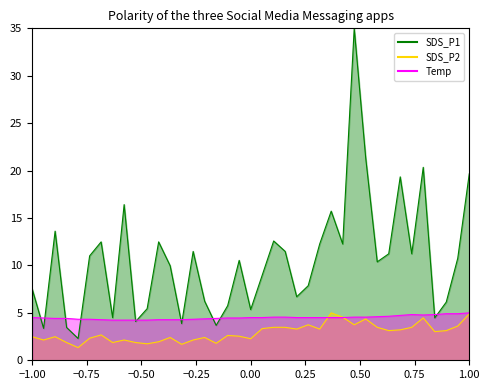

Rank the series by their average value, from lowest to highest.

SDS_P2, Temp, SDS_P1